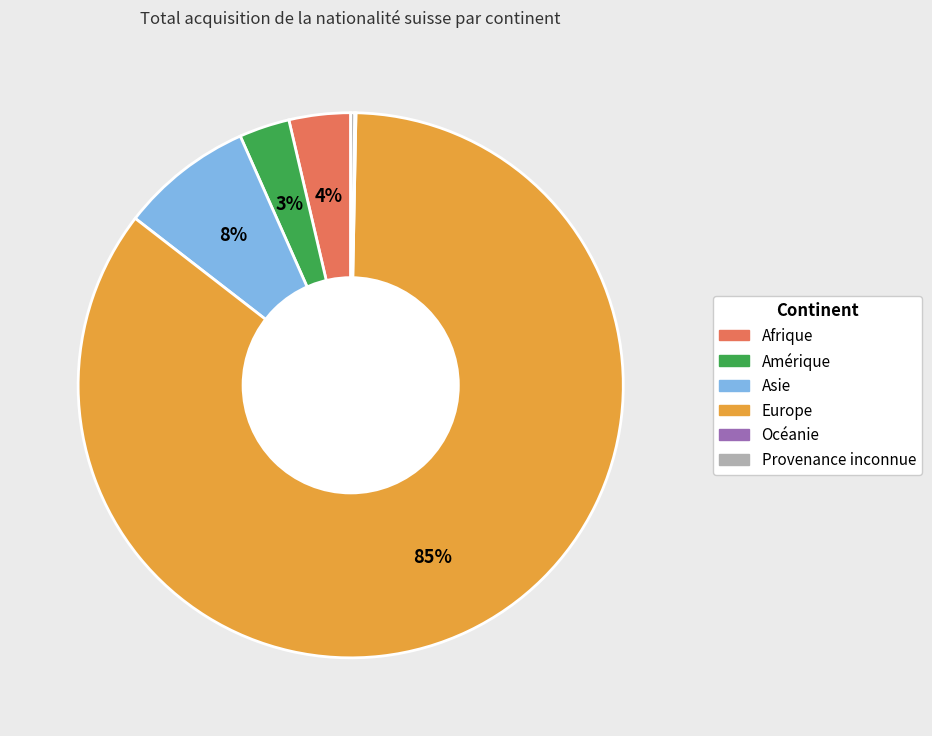

To the nearest percent, what is the average slice percentage?

17%